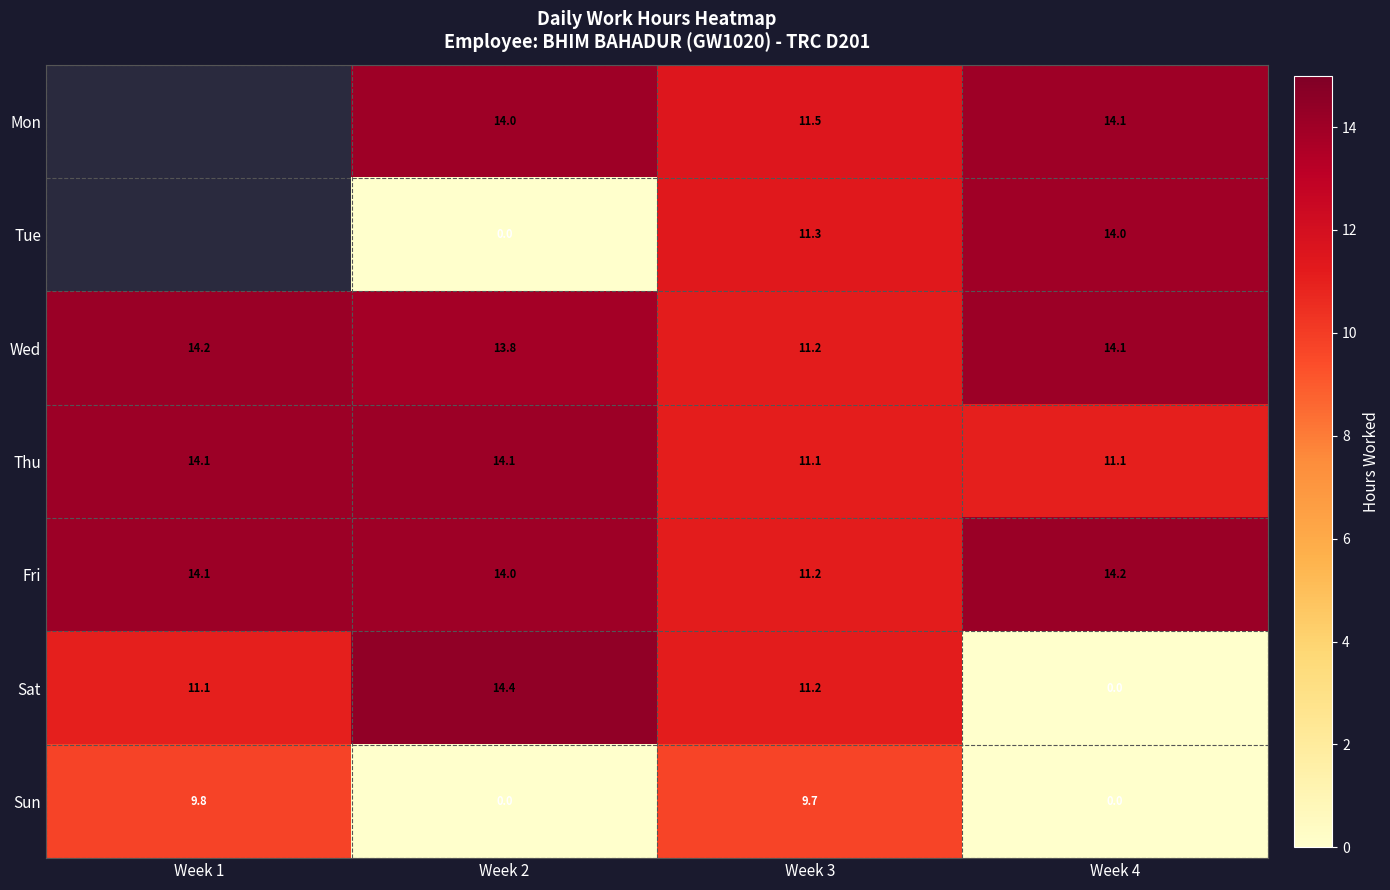

What is the spread (max minus min) of values at Week 3?

1.8